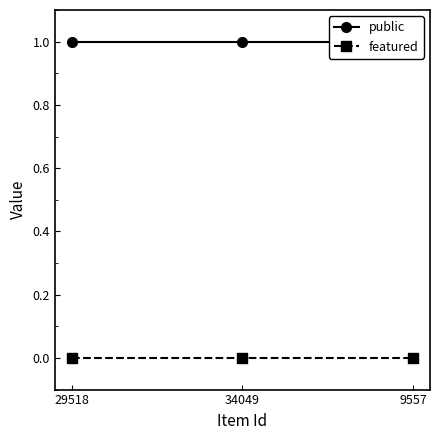

Reading left to right, what are all the values shown in this chart?

public: 29518=1	34049=1	9557=1
featured: 29518=0	34049=0	9557=0